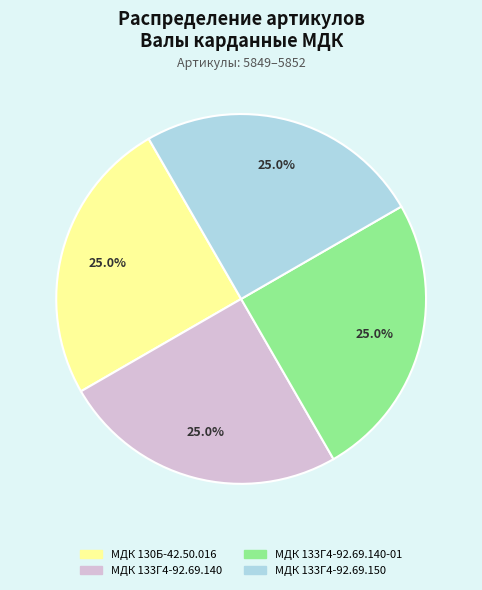

Is there a majority slice in this chart?

No